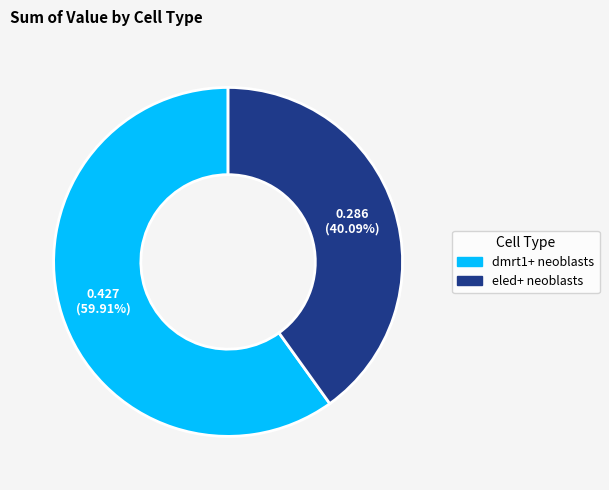

Does dmrt1+ neoblasts represent more than half of the total?

Yes